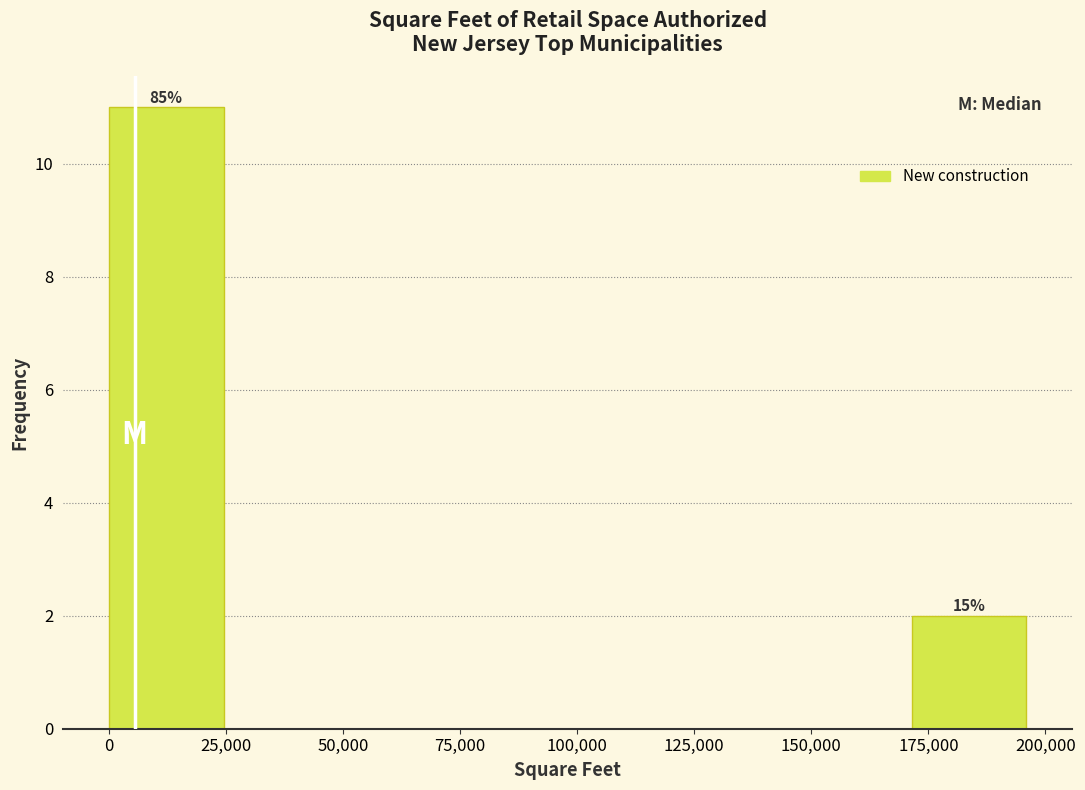

Over which range of the x-axis is the bar tallest?

0 to 25000